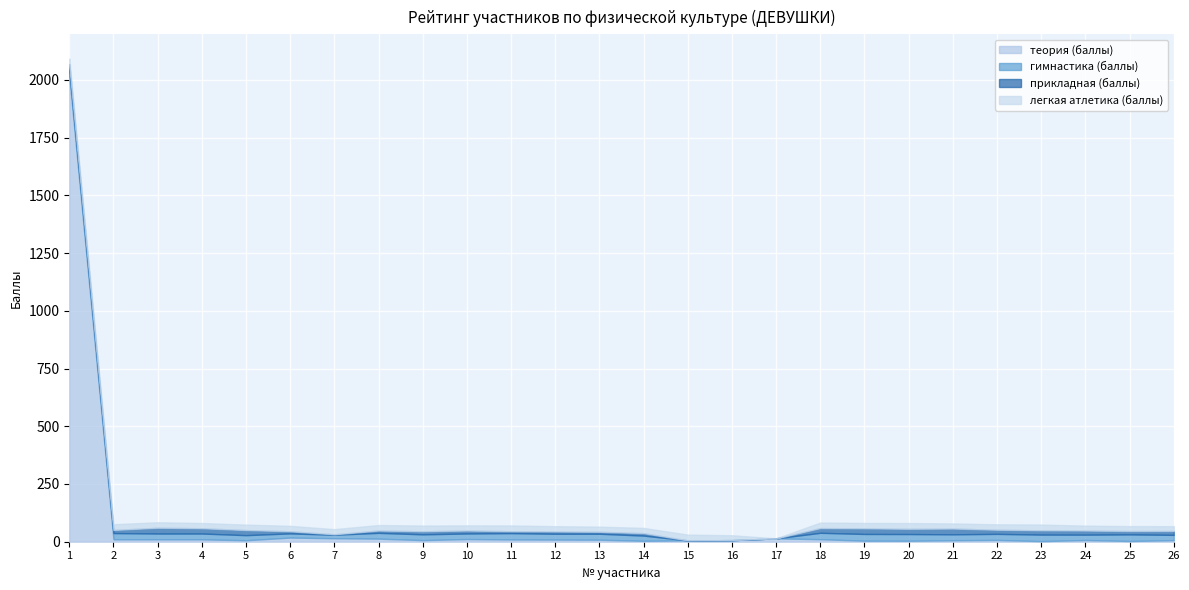

Where does the прикладная (баллы) series first go above 14?

1